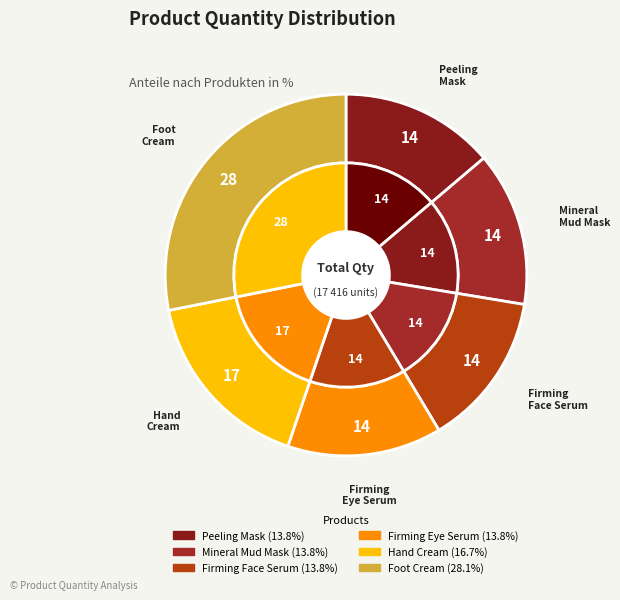

Rank the categories by value from lowest to highest.

Bio spa delicate peeling mask 50ml, Bio spa purifying mineral mud mask 50ml, Bio spa firming face serum 30ml, Bio spa firming eye serum 30ml, Intensive hand cream 150ml, Alternative plus intensive foot cream